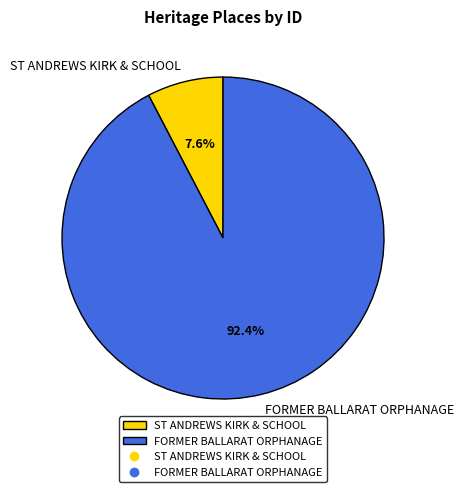

To the nearest percent, what is the difference between the ST ANDREWS KIRK & SCHOOL and FORMER BALLARAT ORPHANAGE slice percentages?

85%